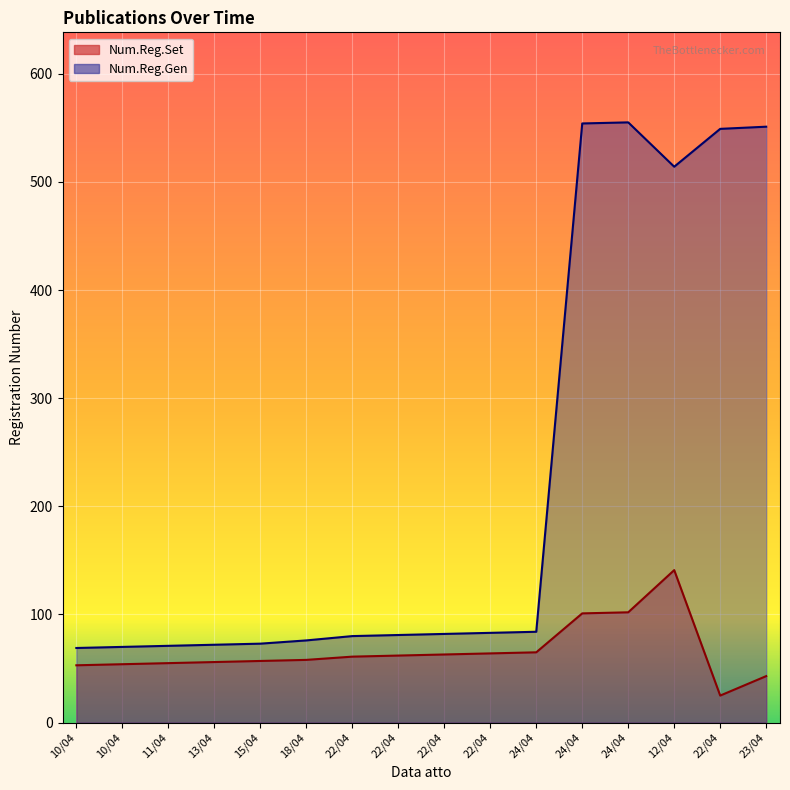

What is the label of the 16th point from the left?

23/04